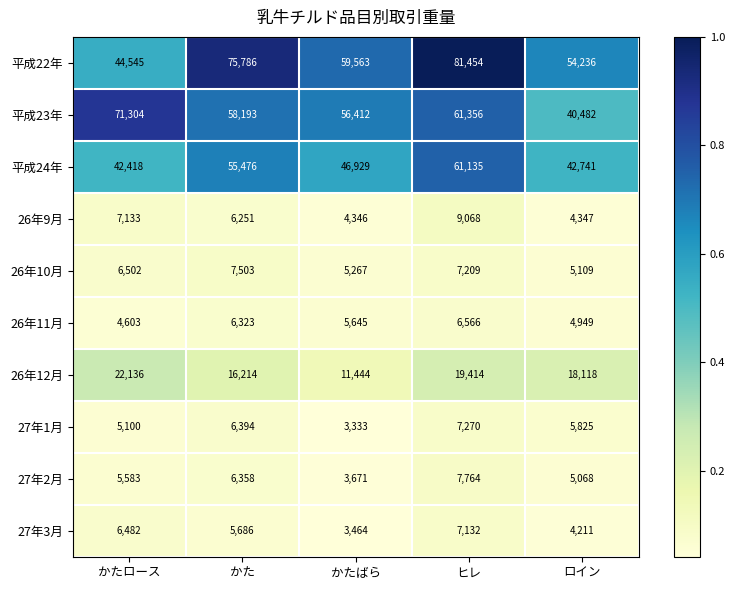

What is the average value of the 27年3月 series?

5395